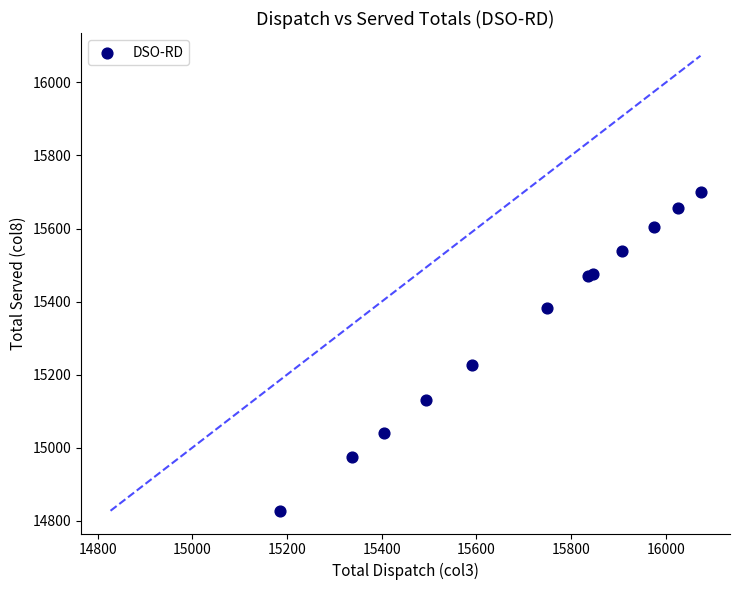

What Y value in the scatter plot is closest to 15263?

15227.4